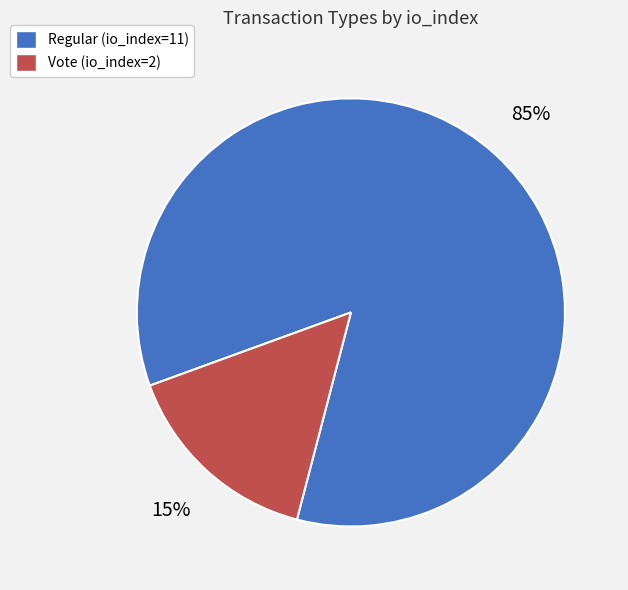

Combined, do Regular (io_index=11) and Vote (io_index=2) account for over 50%?

Yes